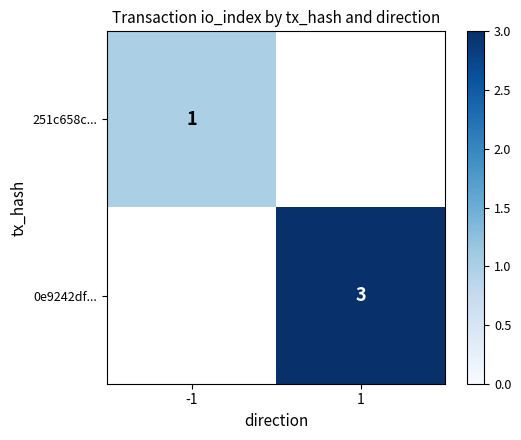

True or false: 0e9242df... has a value of 3 at 1.

True